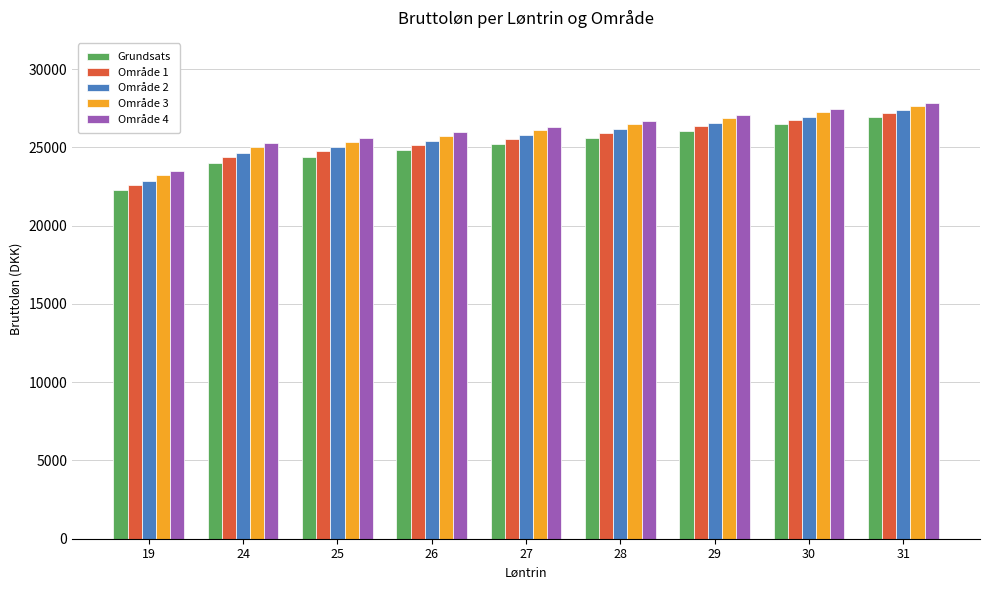

Reading right to left, list all the values displayed in this chart.

Grundsats: 31=26923.0	30=26480.6	29=26047.9	28=25624.5	27=25210.4	26=24805.3	25=24409.2	24=24022.0	19=22256.9
Område 1: 31=27187.8	30=26762.0	29=26345.2	28=25936.5	27=25536.3	26=25144.2	25=24760.1	24=24384.2	19=22621.4
Område 2: 31=27371.0	30=26956.9	29=26550.9	28=26152.5	27=25761.8	26=25378.7	25=25003.0	24=24635.1	19=22873.7
Område 3: 31=27635.8	30=27238.3	29=26848.1	28=26464.5	27=26087.7	26=25717.6	25=25354.1	24=24997.3	19=23238.2
Område 4: 31=27819.0	30=27433.2	29=27053.9	28=26680.5	27=26313.3	26=25952.1	25=25597.0	24=25248.0	19=23490.6